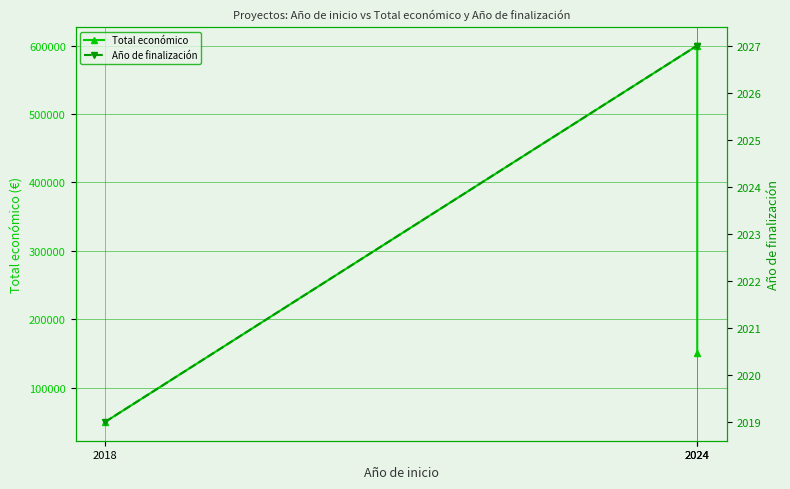

Where is Año de finalización nearest to the value 2023?

2018